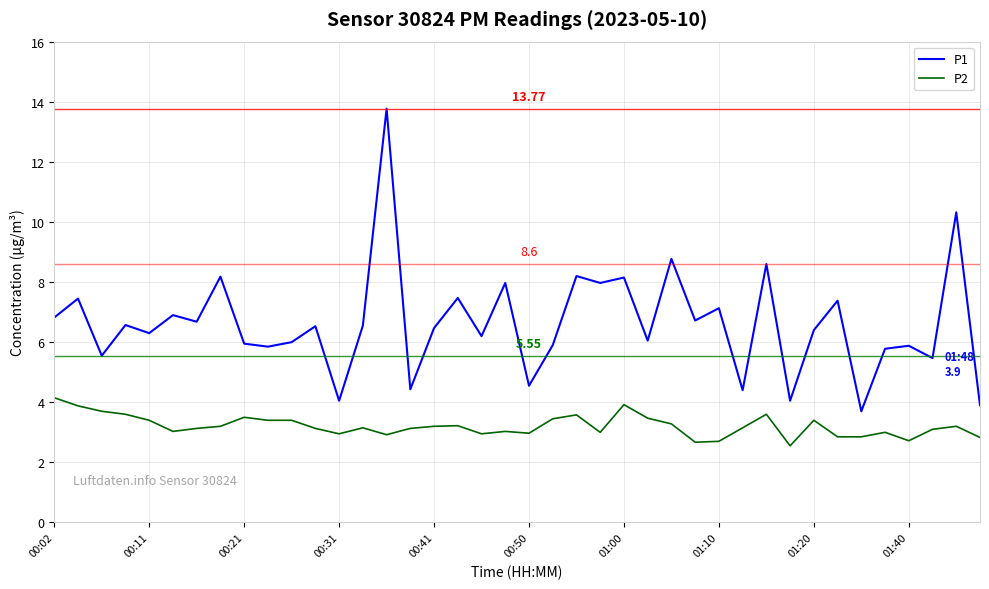

Rank the series by their maximum value, from lowest to highest.

P2, P1